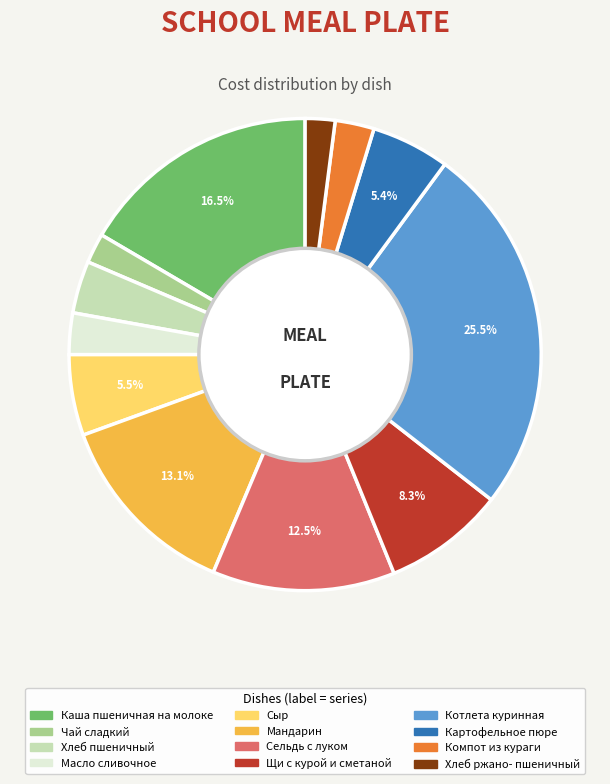

Does any single category account for the majority?

No